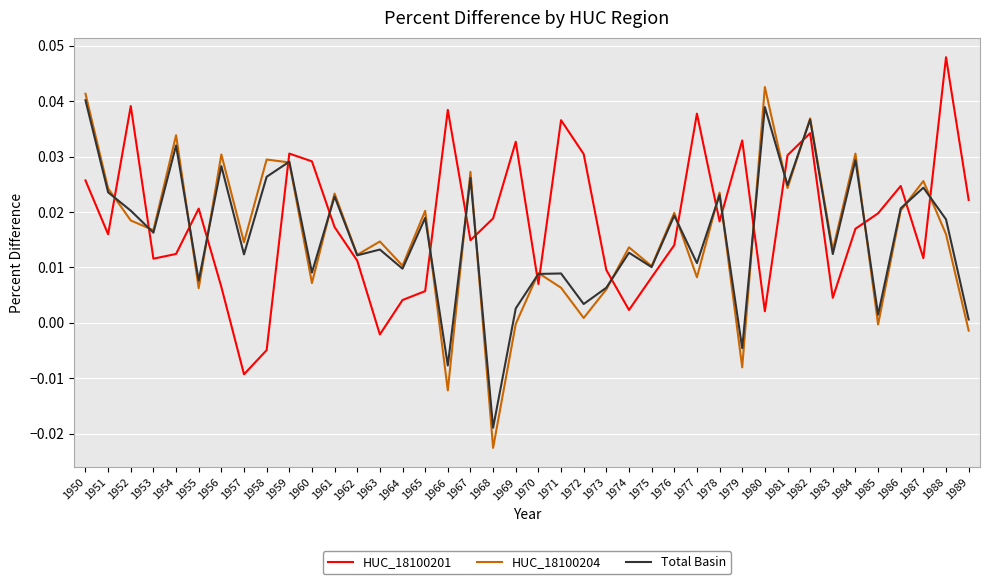

Which label corresponds to the largest value in the chart?

1988